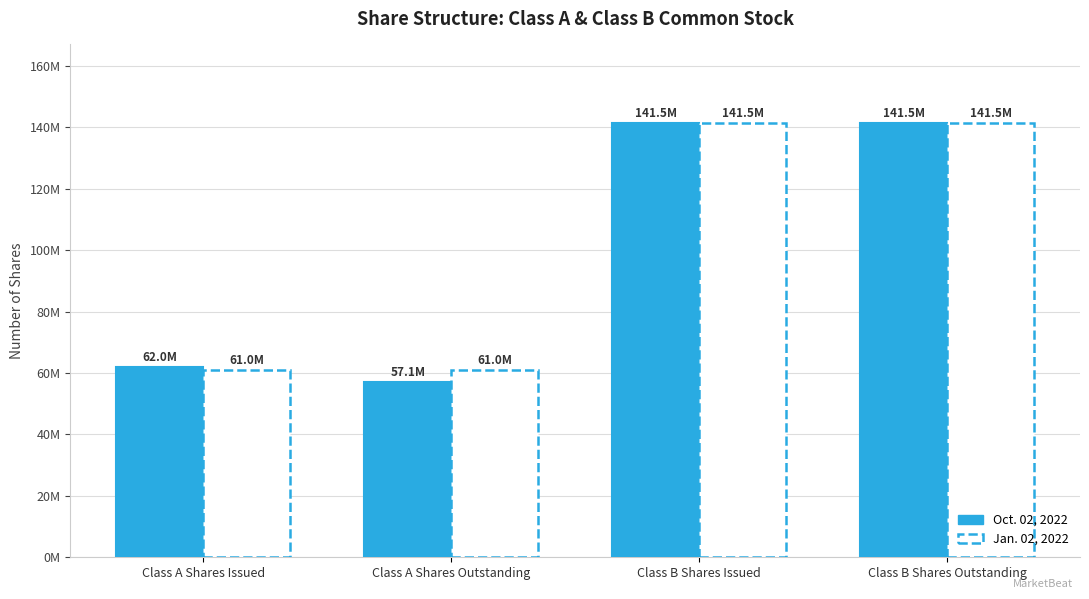

What is the difference between the second highest and minimum values in the Jan. 02, 2022 series?

80470655